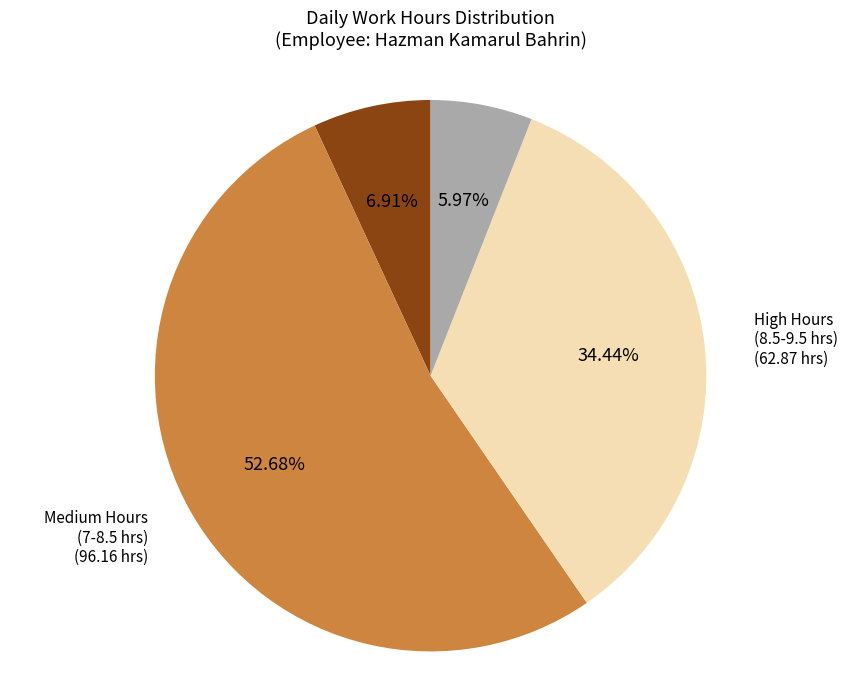

Is there any slice that represents more than half of the pie?

Yes